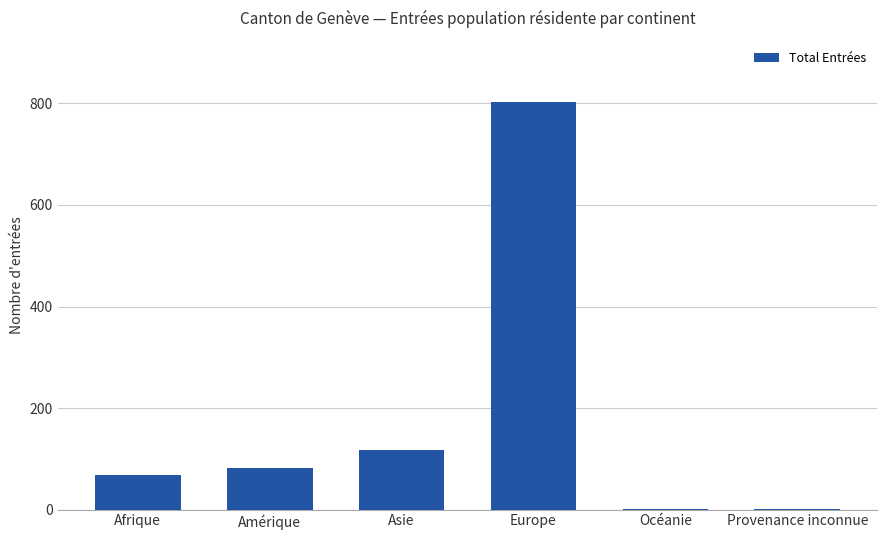

Are the bars horizontal?

No